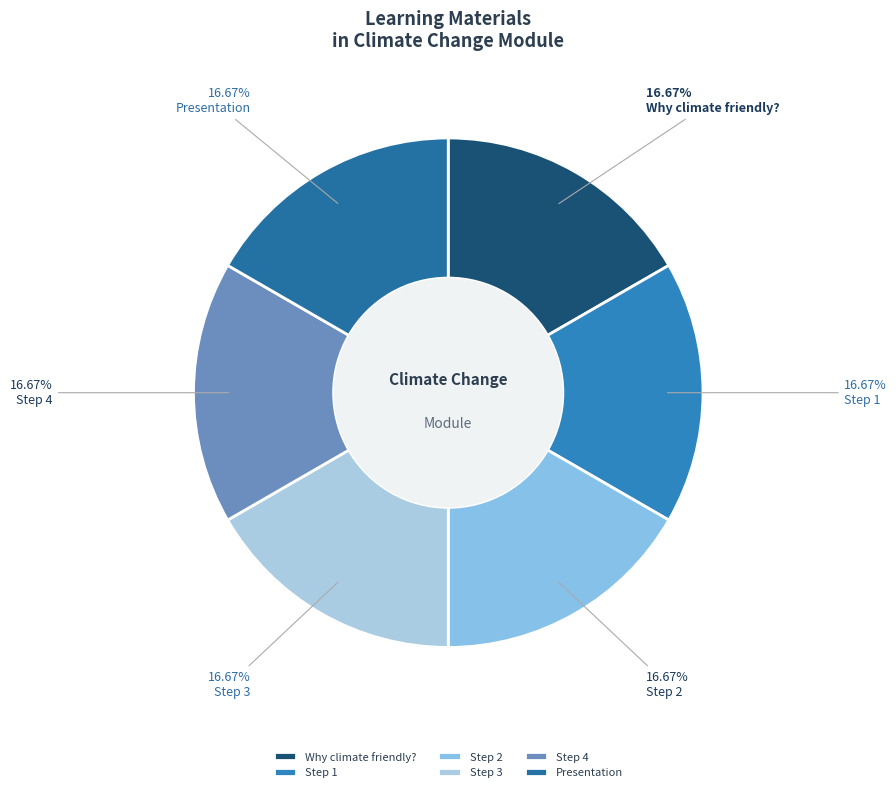

To the nearest percent, what portion does Step 2 represent?

17%